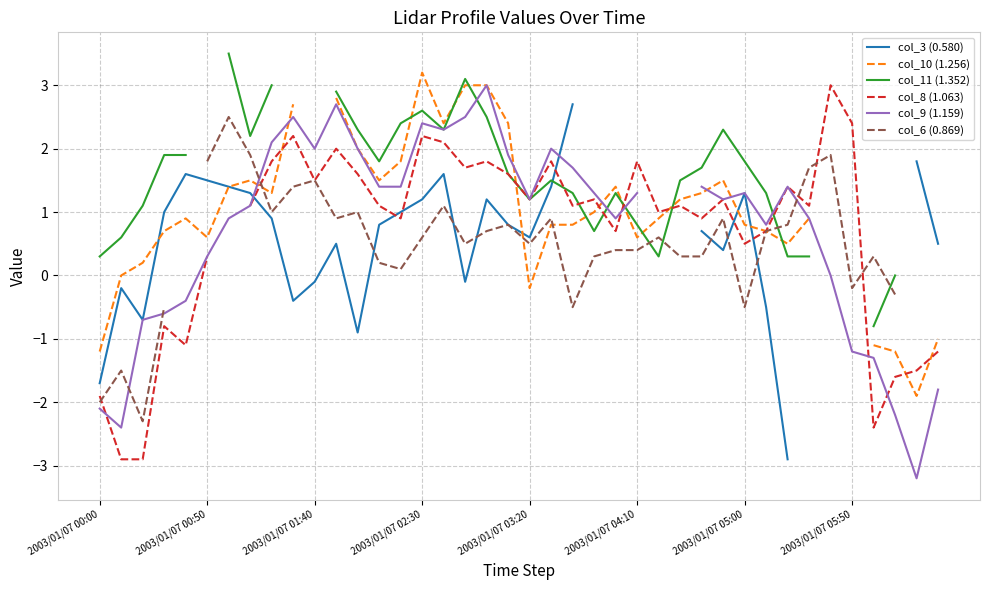

True or false: col_3 (0.580) and col_9 (1.159) cross at least once.

True